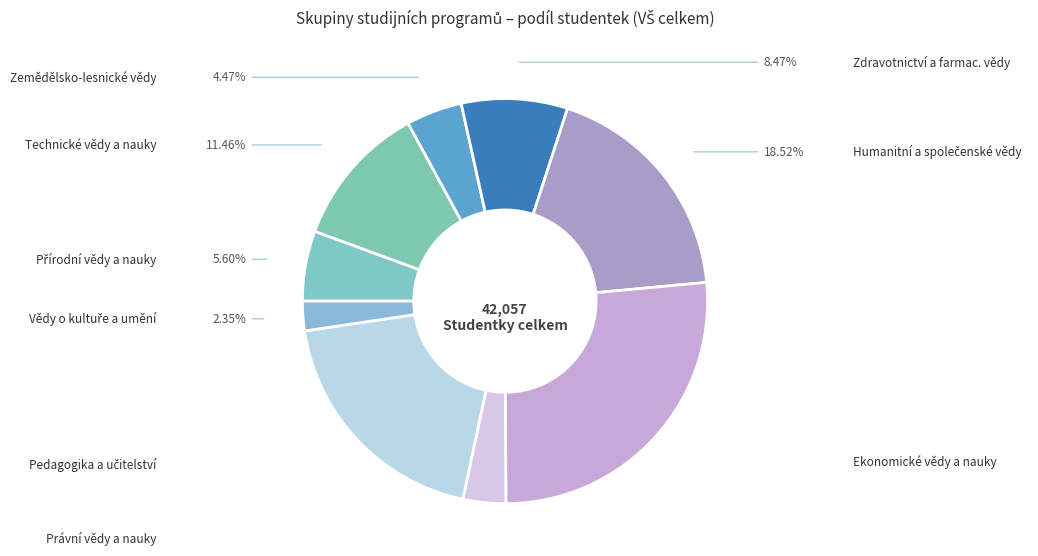

Rank the categories by value from highest to lowest.

Ekonomické vědy a nauky, Pedagogika a učitelství, Humanitní a společenské vědy, Technické vědy a nauky, Zdravotnictví a farmac. vědy, Přírodní vědy a nauky, Zemědělsko-lesnické vědy, Právní vědy a nauky, Vědy o kultuře a umění